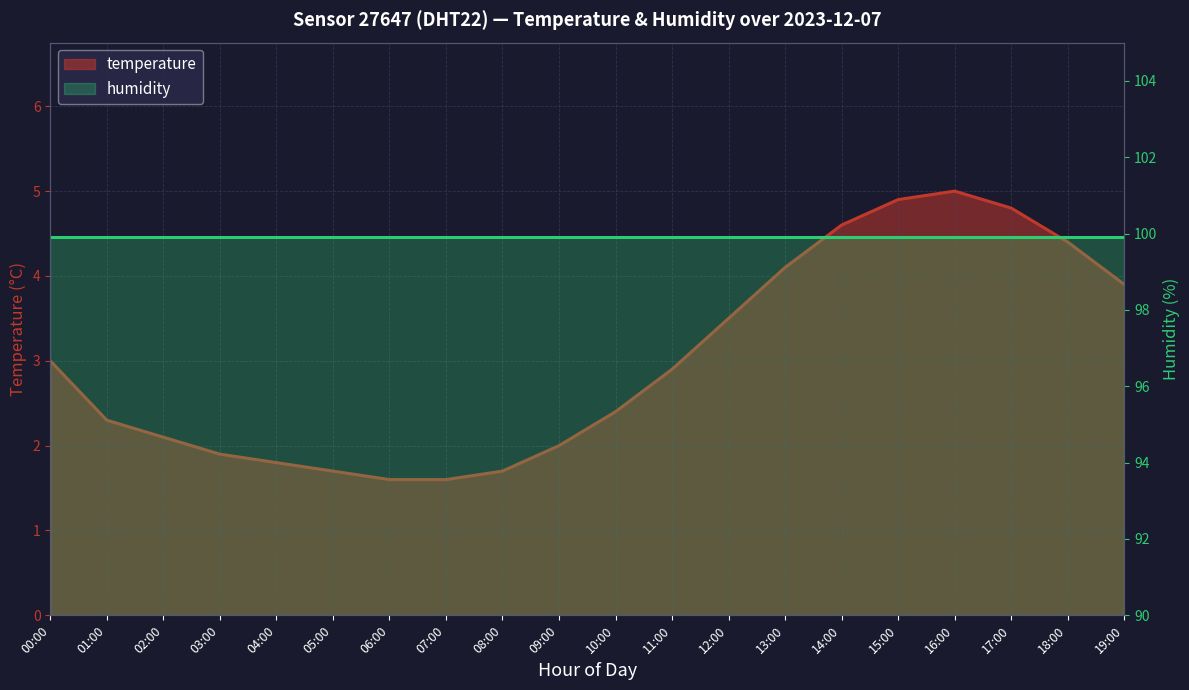

What is the label of the 1st point from the left?

00:00